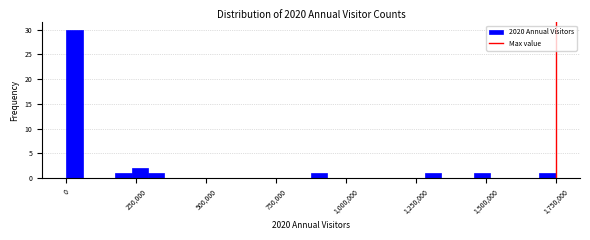

Read against the x-axis, roughly where is the centre of the tallest bar?

50000